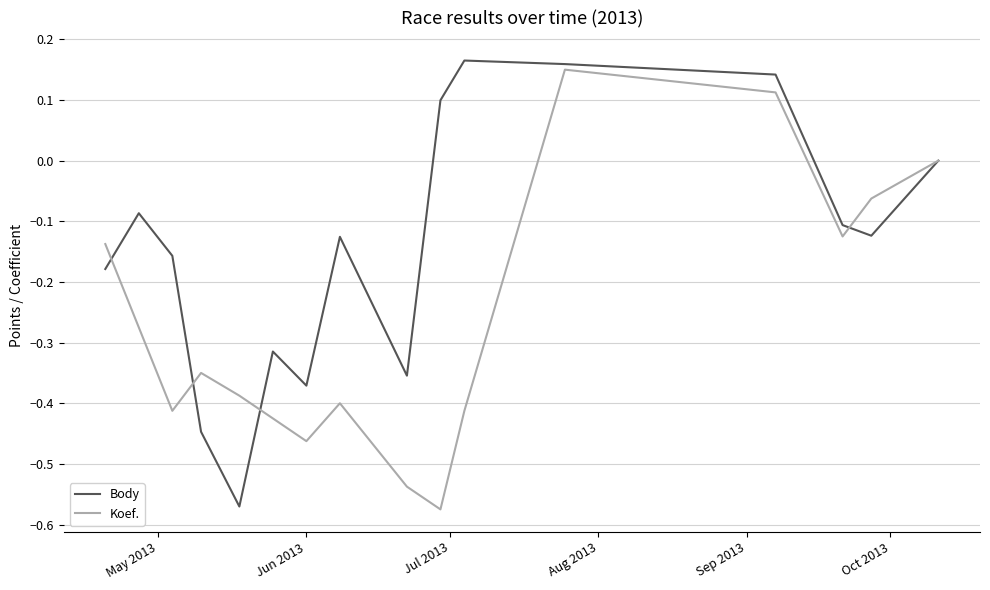

Does the chart have visible grid lines?

Yes